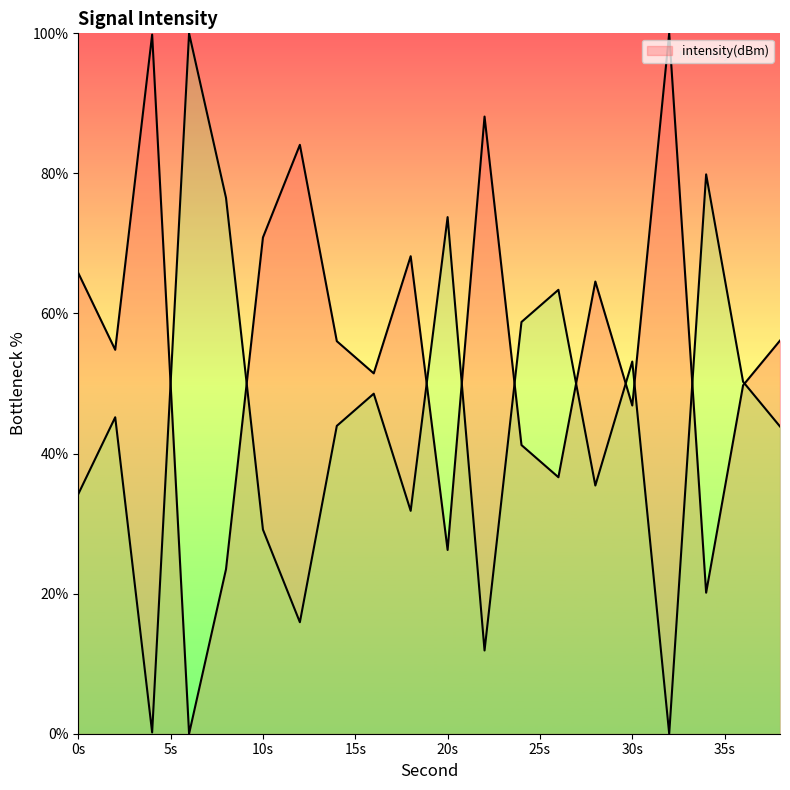

What is the difference between the values at 4 and 16?

48.4